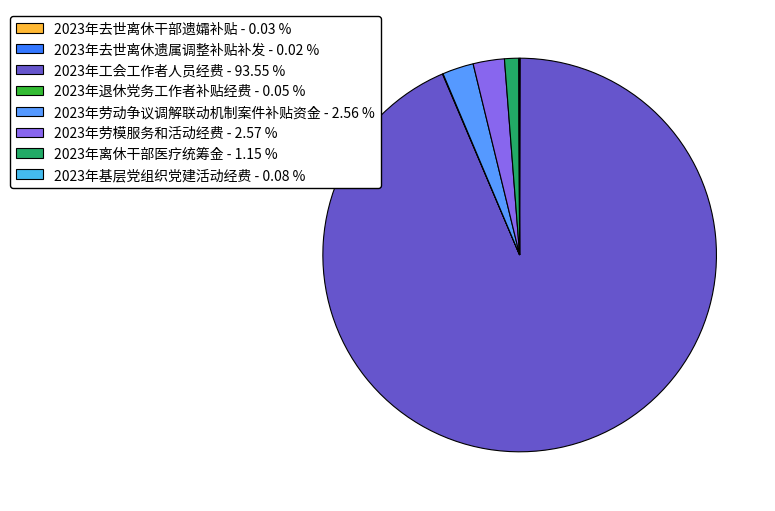

Does 2023年工会工作者人员经费 account for over 50% of the chart?

Yes